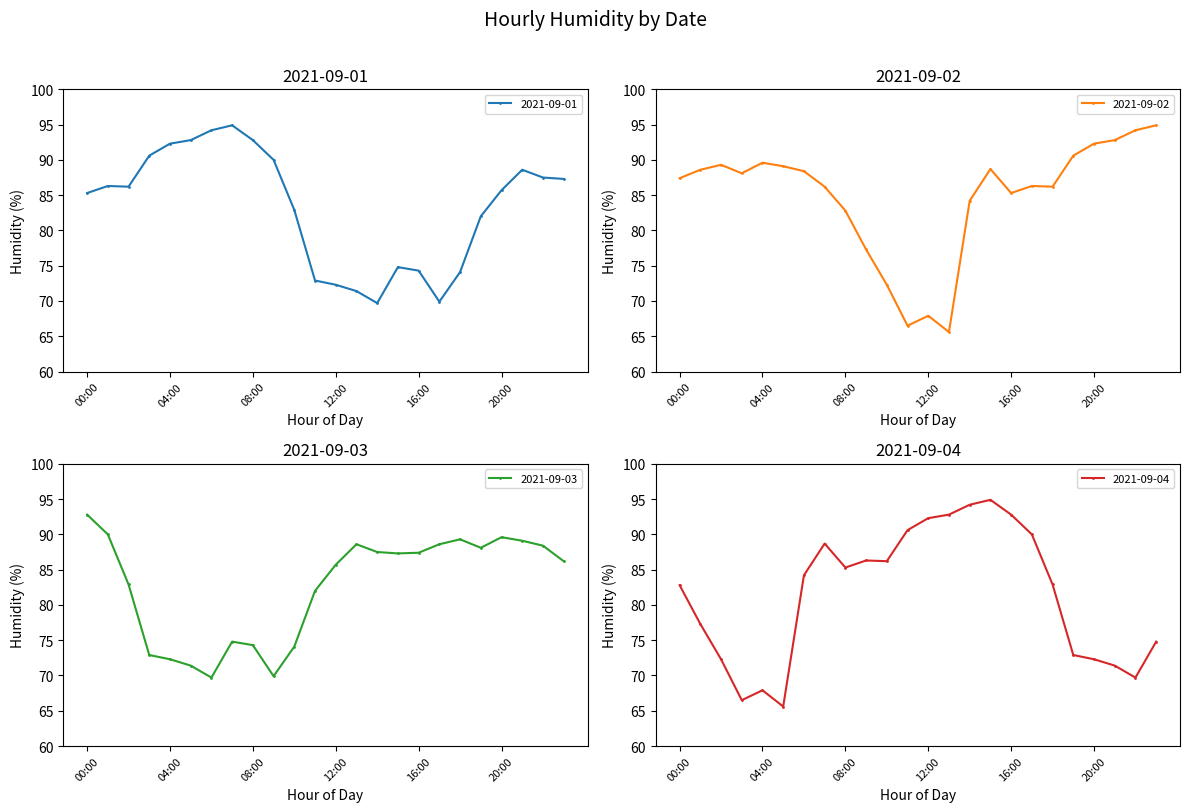

What is the maximum value shown in the chart?

94.9